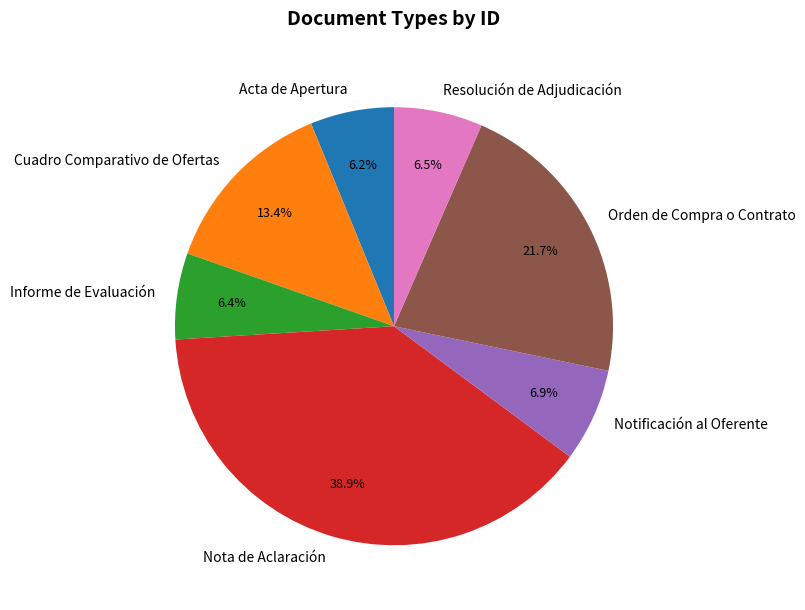

To the nearest percent, what is the combined percentage of Acta de Apertura and Resolución de Adjudicación?

13%